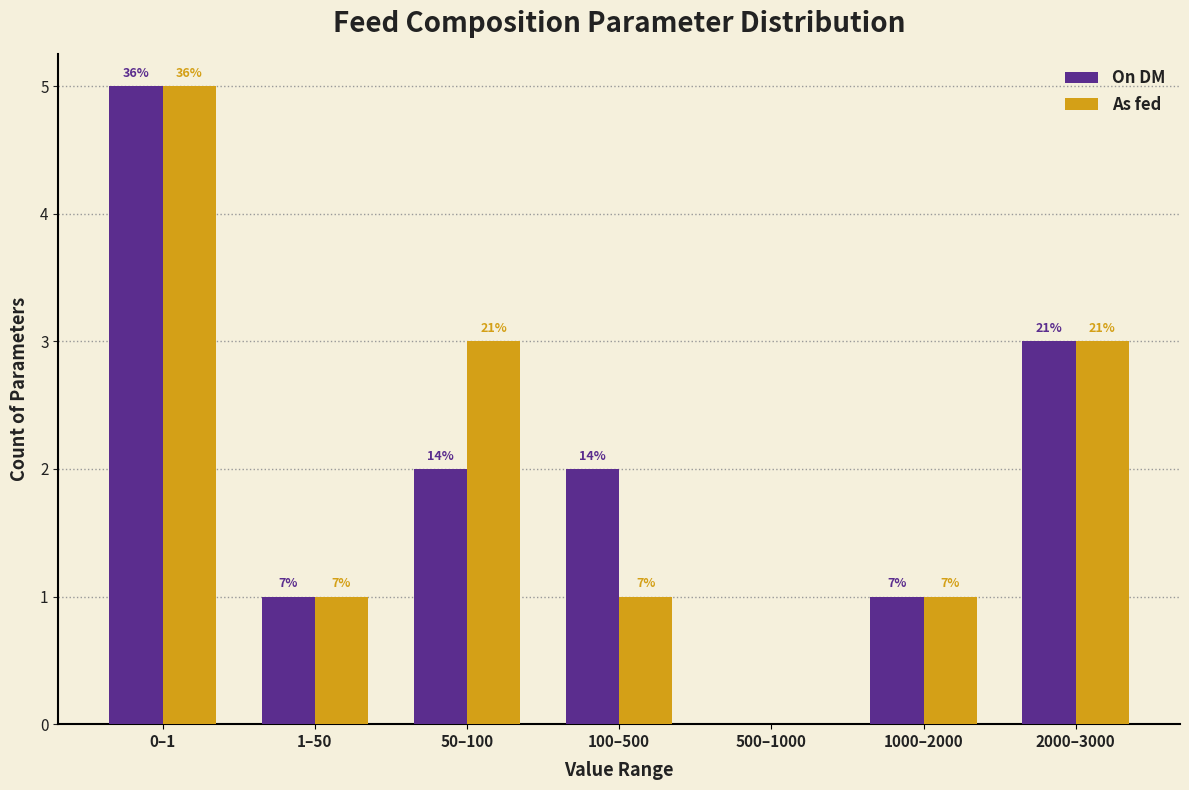

What are all the series names shown in the legend?

On DM, As fed